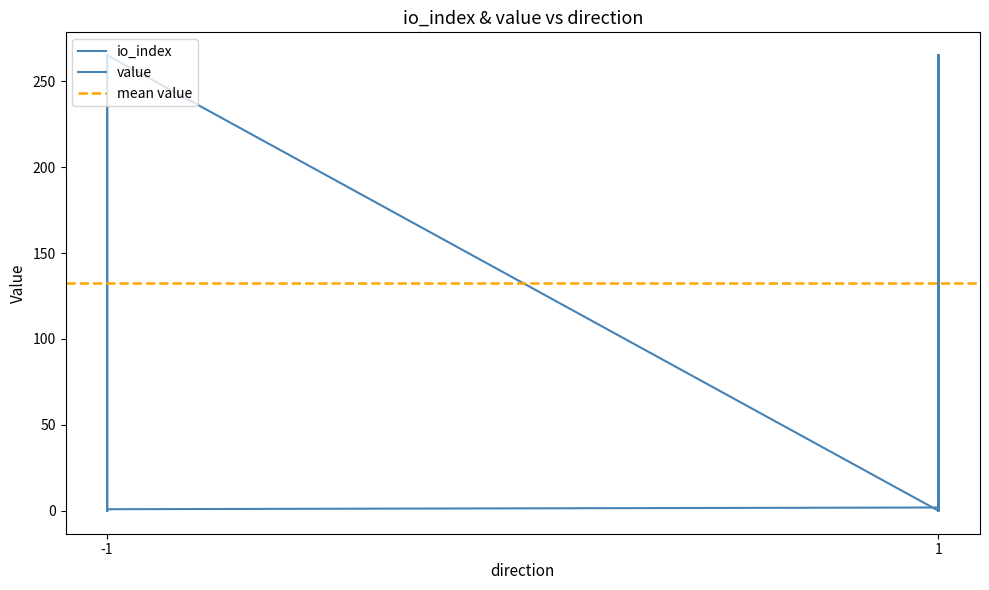

Is it true that value equals 265.1 at -1?

True